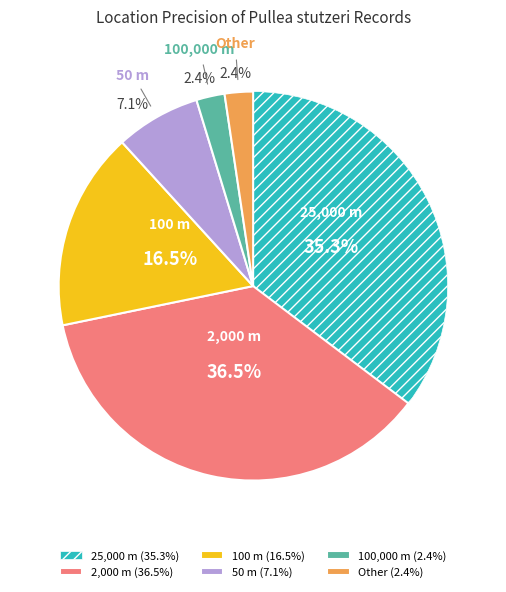

Is Other the majority of the pie?

No